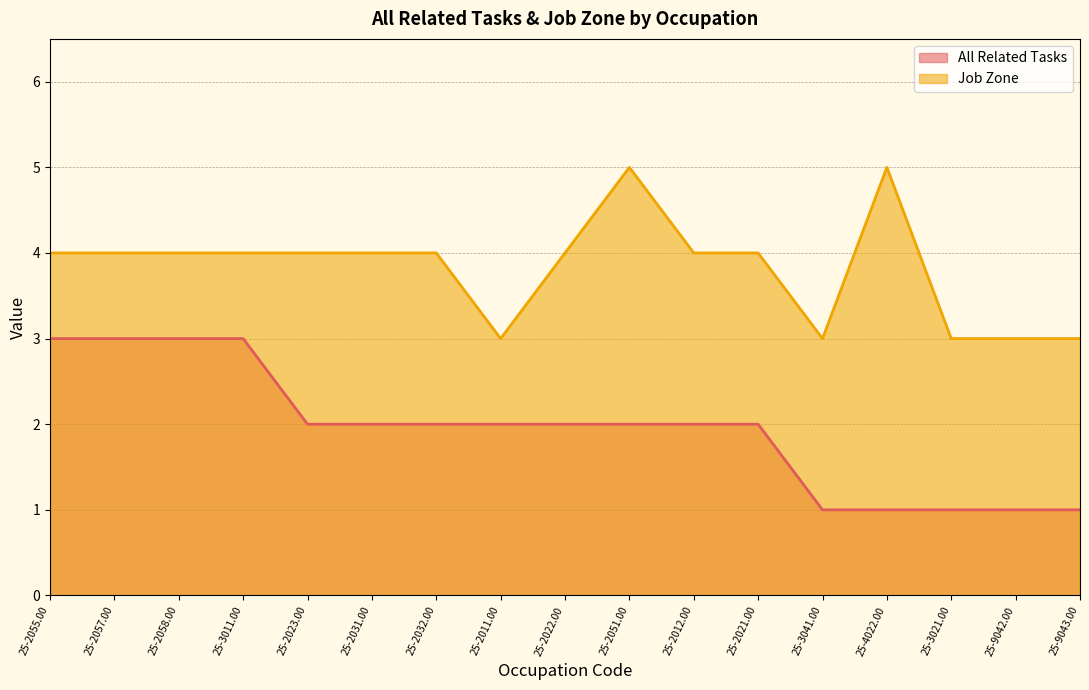

At which label does Job Zone first exceed 4?

25-2051.00